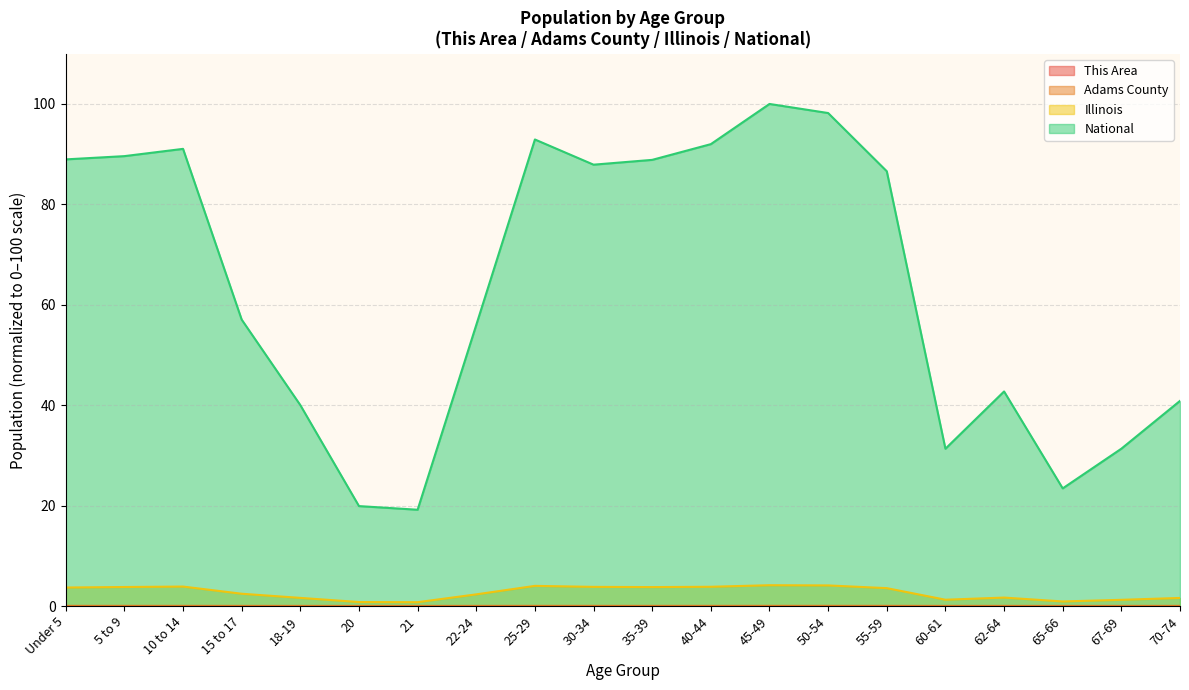

Is it true that This Area equals 0.0 at 45-49?

False